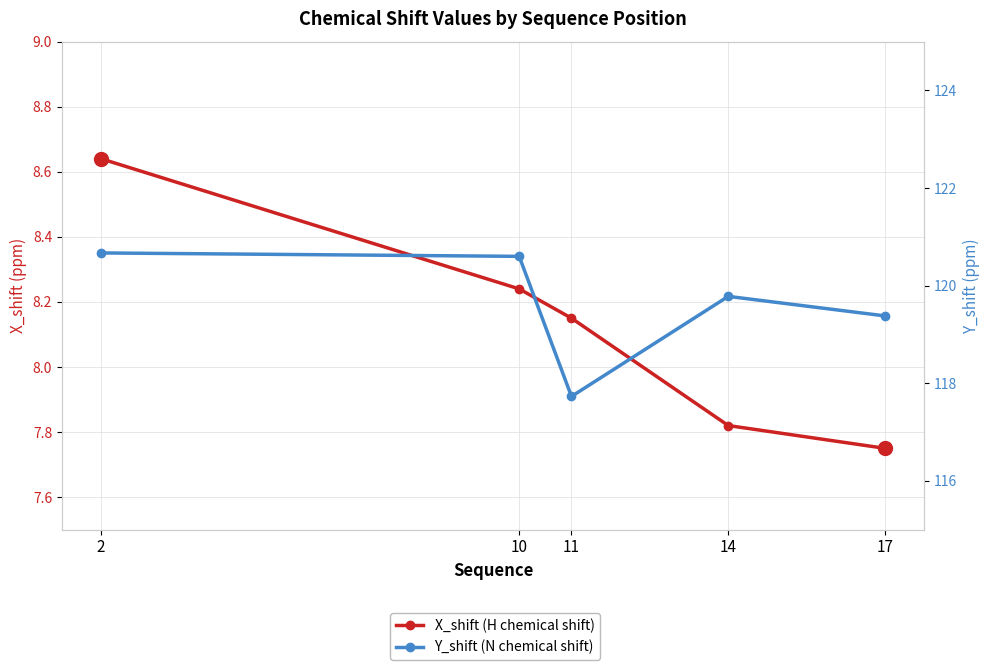

Rank the categories by X_shift (H chemical shift) value from highest to lowest.

2, 10, 11, 14, 17